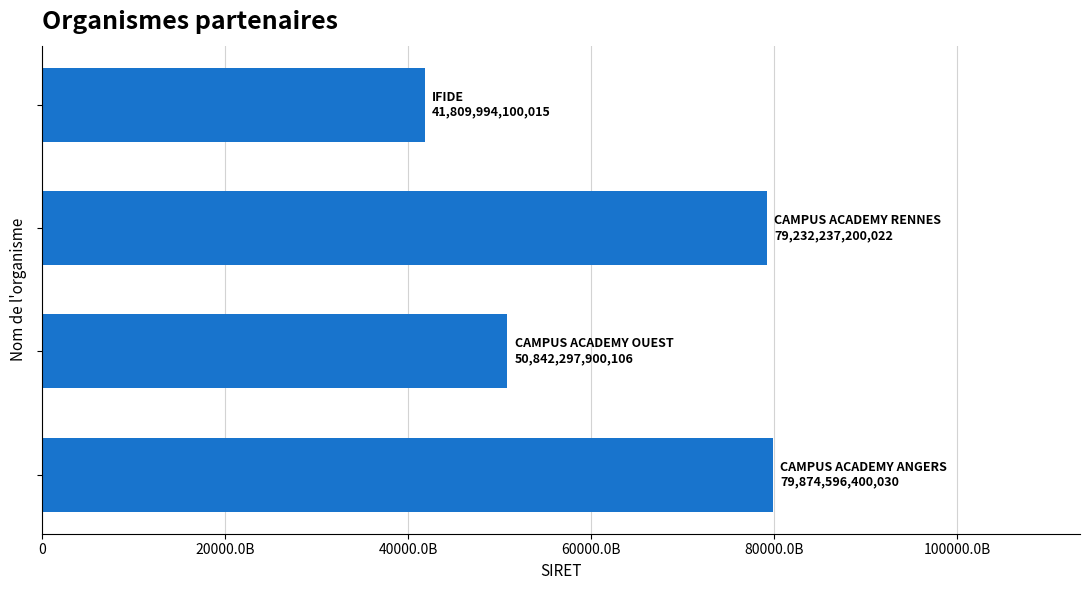

Are the bars horizontal?

Yes